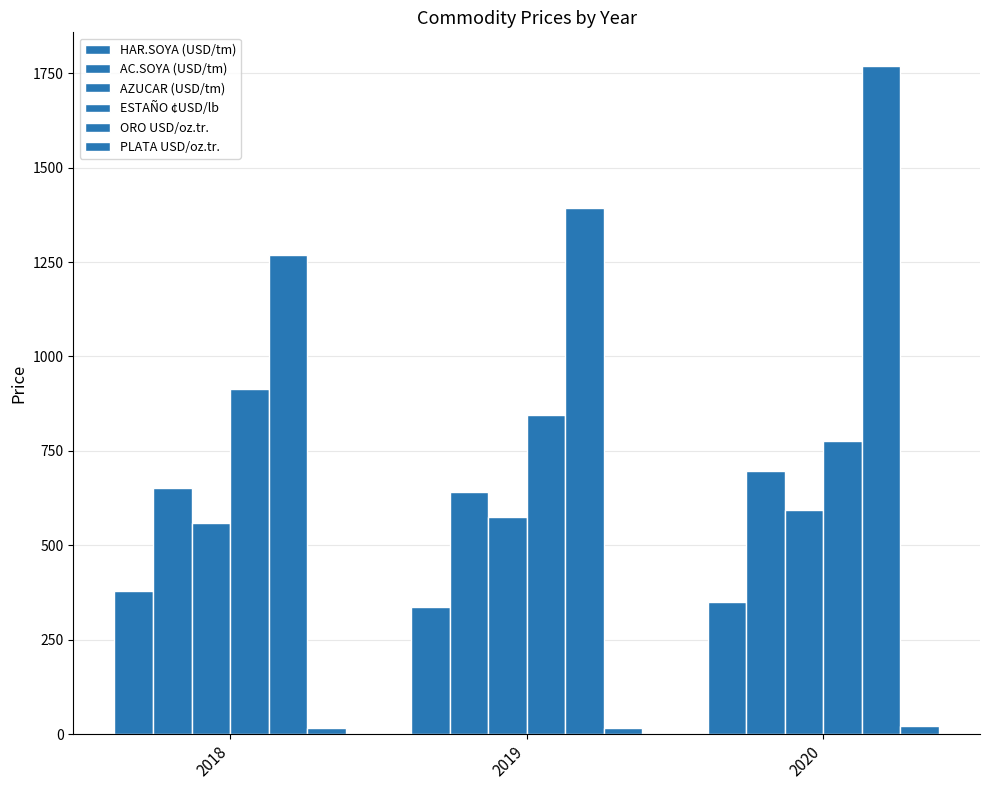

What is the difference between the ESTAÑO ¢USD/lb values at 2020 and 2019?

69.0